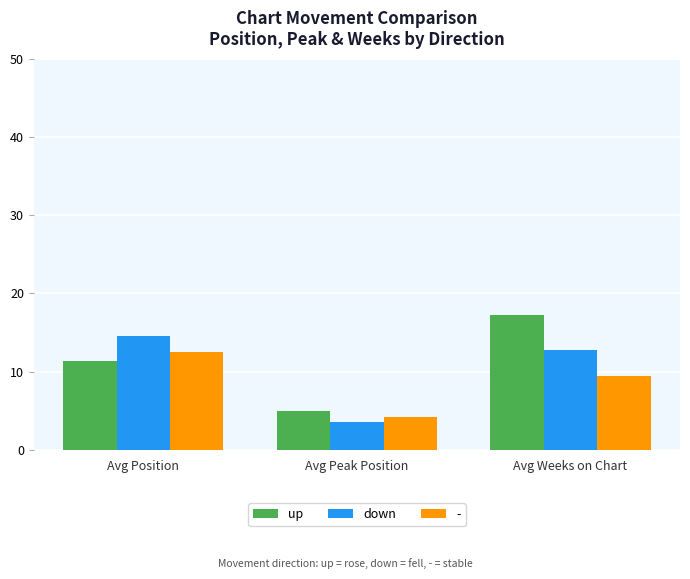

Reading left to right, list all the values displayed in this chart.

up: 11.4	5.0	17.3
down: 14.6	3.6	12.8
-: 12.5	4.2	9.4